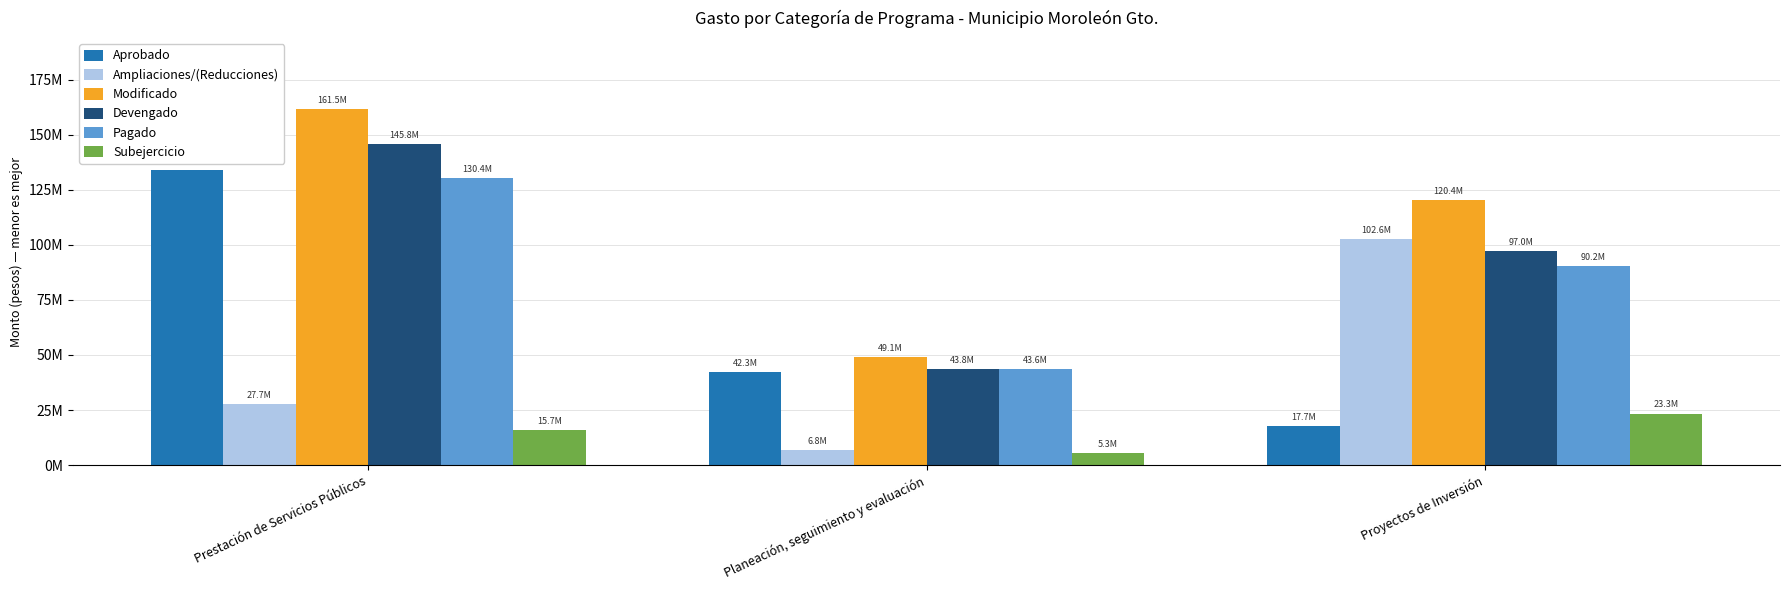

Does the chart contain any negative values?

No